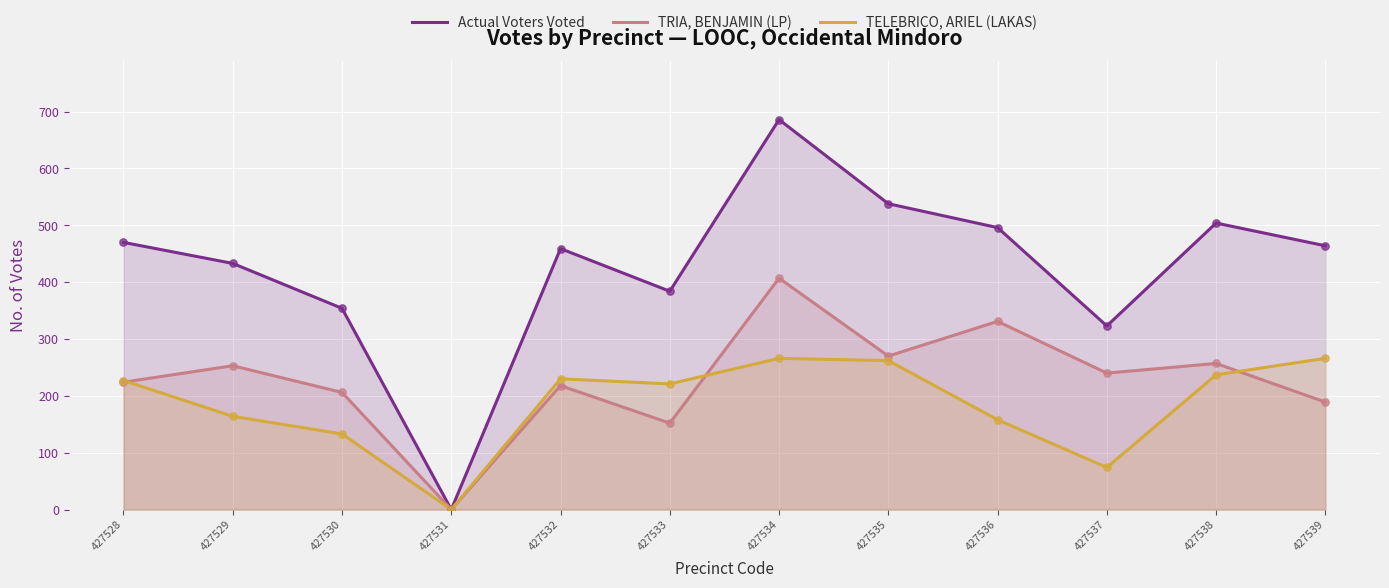

Which series has the largest total across all categories?

Actual Voters Voted